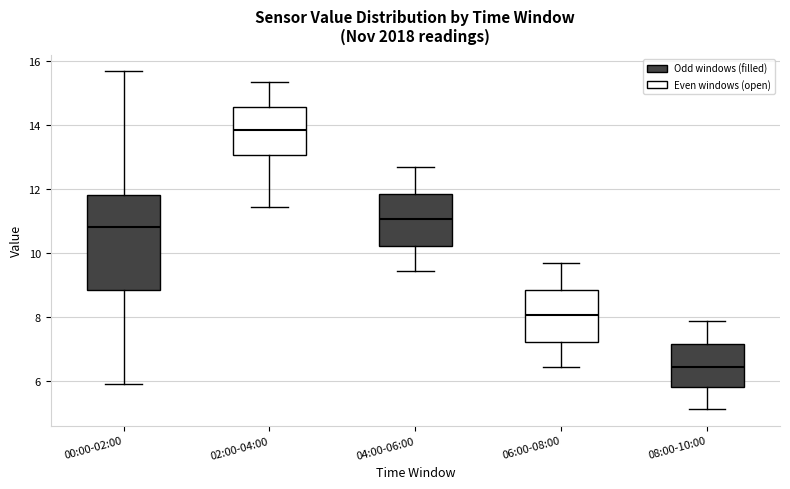

Reading left to right, transcribe this box plot: for each box, give where its median line is, the range the box spans, and where its two whiskers end, as read against the y-axis. The values are not printed on the chart, so give them approximately, as read against the axis.

00:00-02:00: median 10.8, box 8.8 to 11.8, whiskers 6.0 to 15.6
02:00-04:00: median 13.8, box 13.0 to 14.6, whiskers 11.4 to 15.4
04:00-06:00: median 11.0, box 10.2 to 11.8, whiskers 9.4 to 12.6
06:00-08:00: median 8.0, box 7.2 to 8.8, whiskers 6.4 to 9.6
08:00-10:00: median 6.4, box 5.8 to 7.2, whiskers 5.2 to 7.8